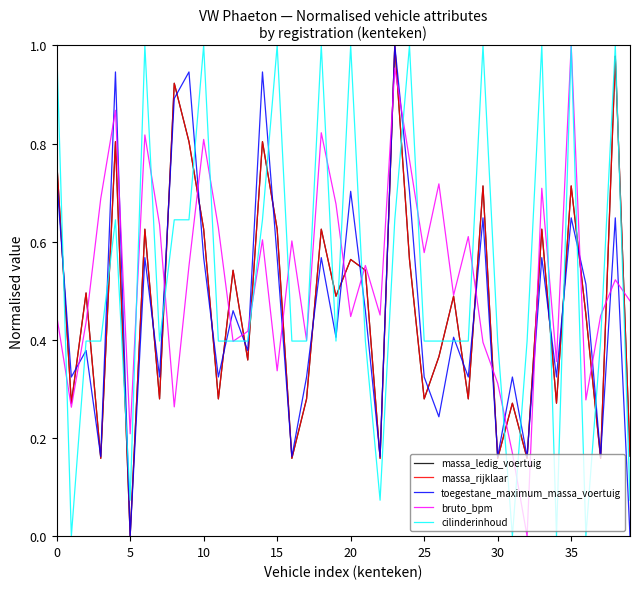

Does the chart display data point markers on the line(s)?

No